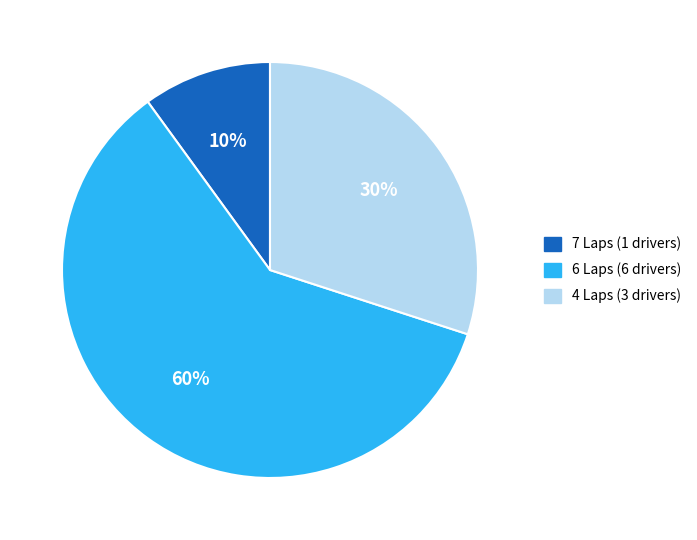

To the nearest percent, what portion does 7 Laps (1 drivers) represent?

10%